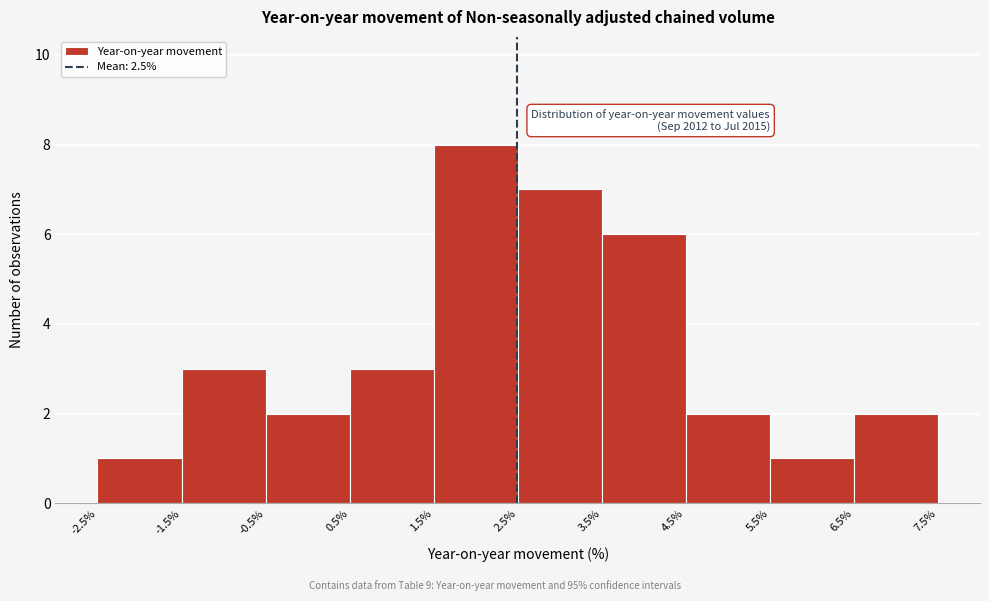

Over which range of the x-axis is the bar tallest?

1.5% to 2.5%